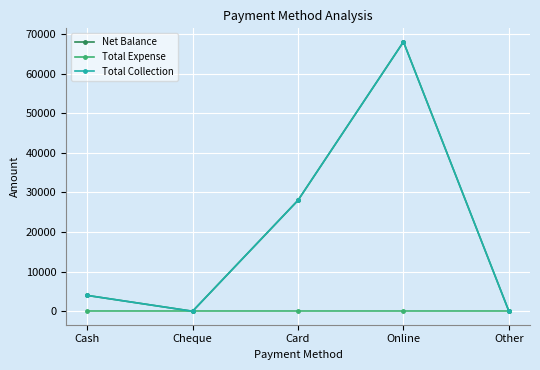

Between Cheque and Card, which series saw the biggest shift?

Net Balance